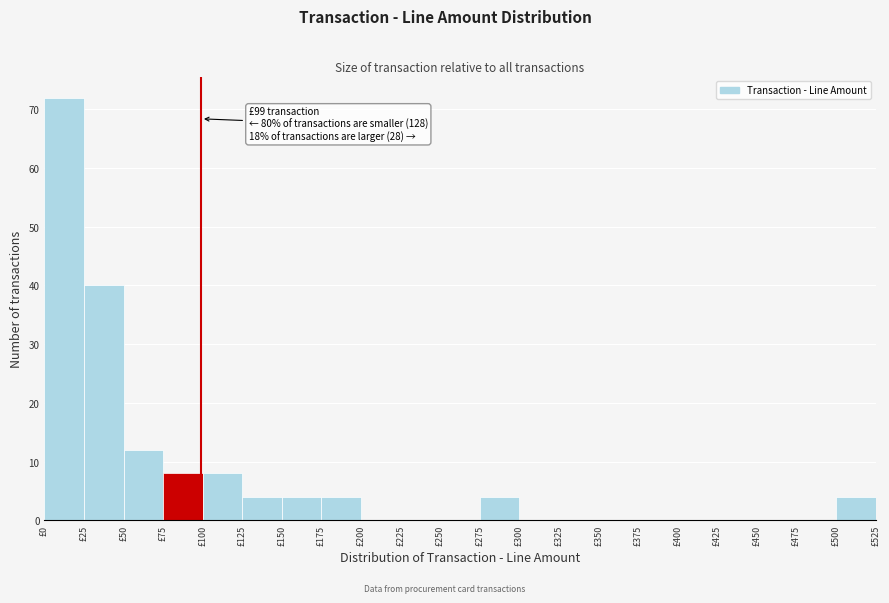

Which range on the x-axis has the tallest bar?

0 to 25